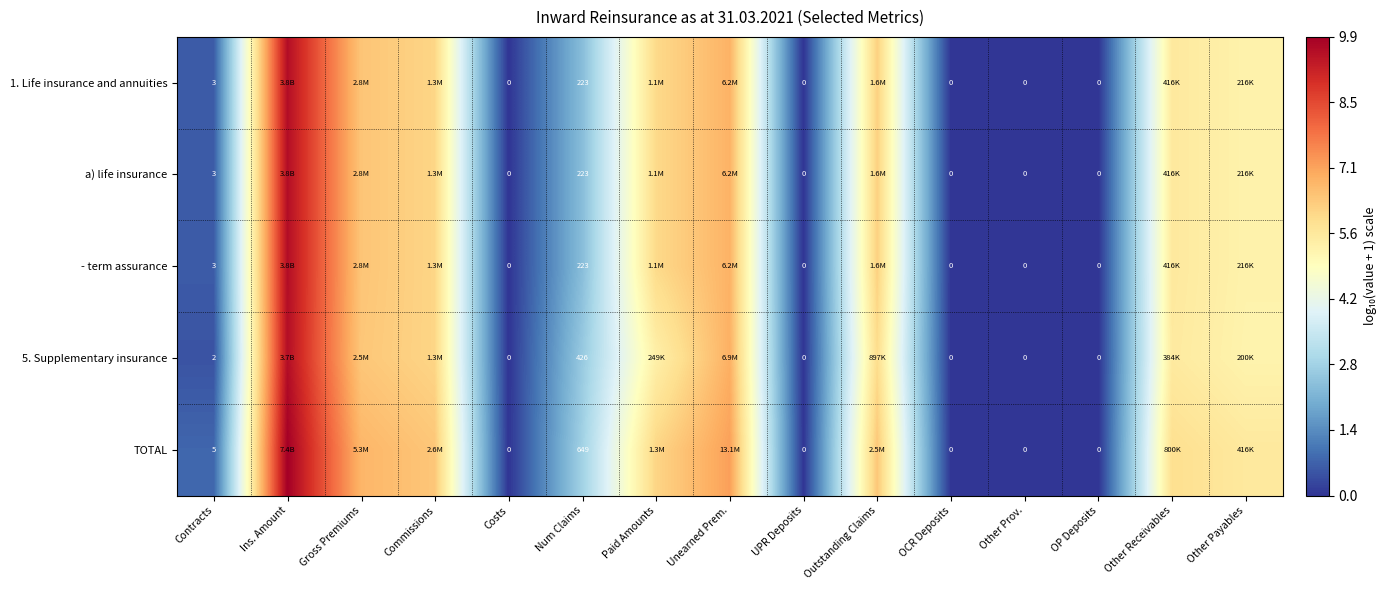

Is the value of TOTAL at Num Claims greater than the value of - term assurance at Contracts?

Yes